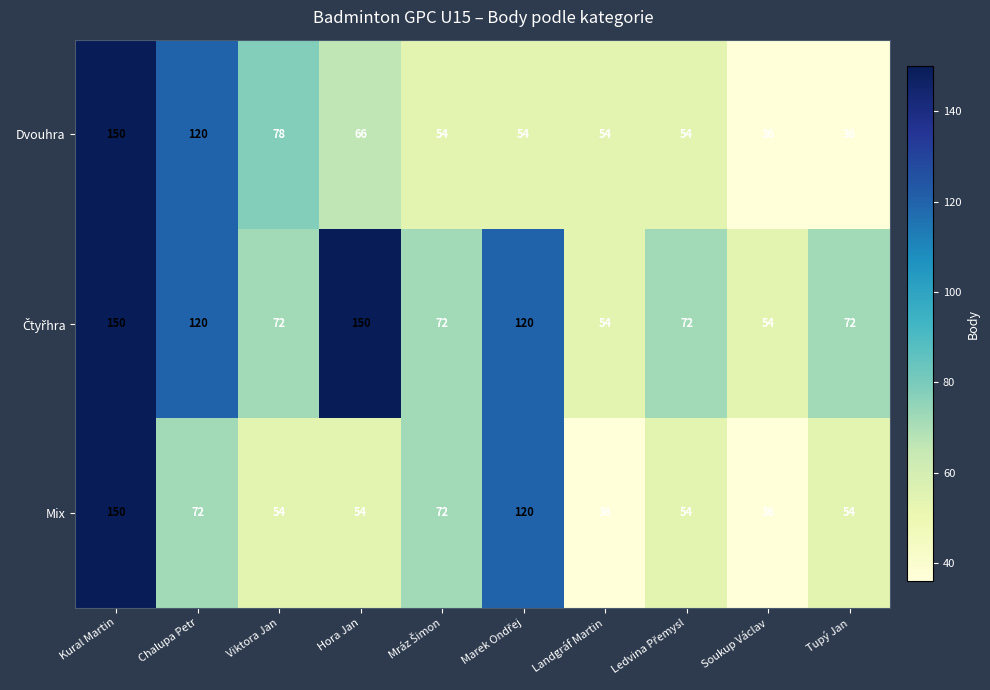

What is the sum of the Dvouhra values at Kural Martin and Landgráf Martin?

204